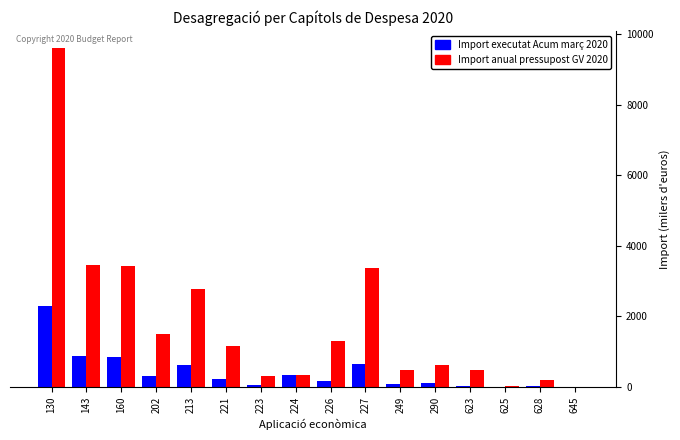

How many values in the Import executat Acum març 2020 series exceed 230?

8